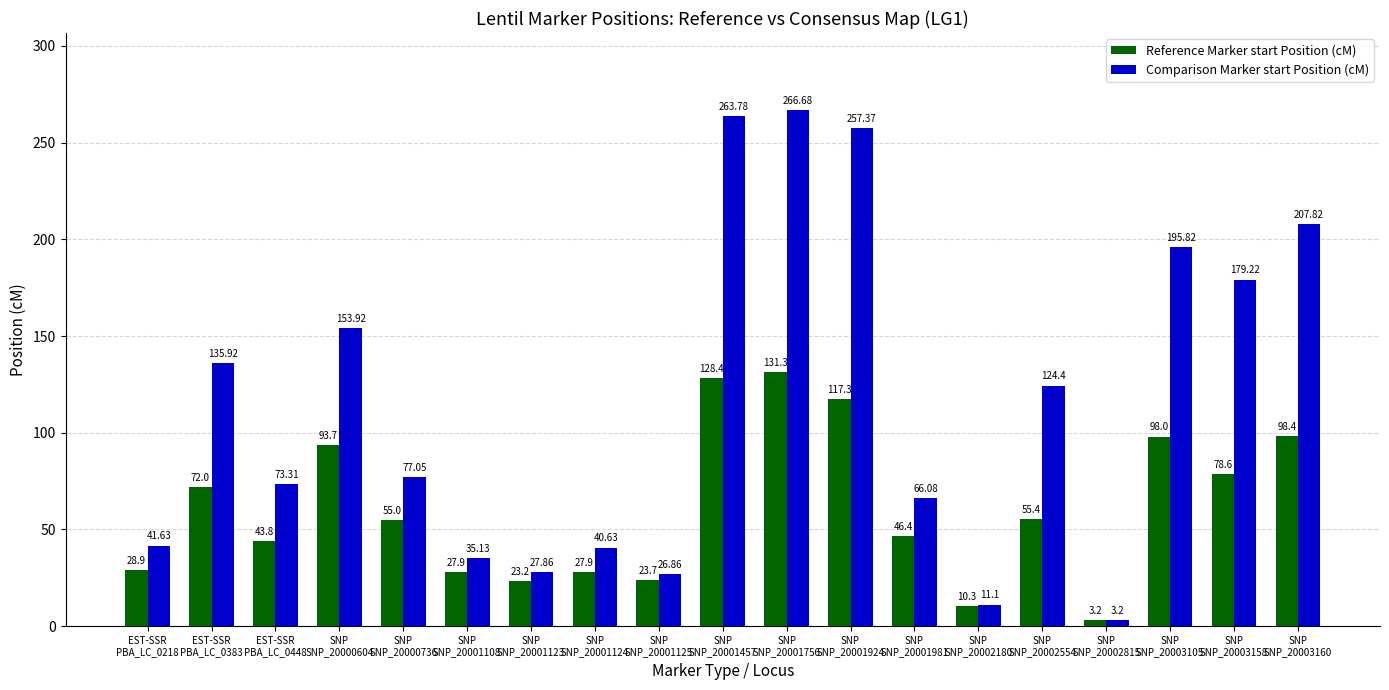

List the series in order of their peak value, lowest first.

Reference Marker start Position (cM), Comparison Marker start Position (cM)